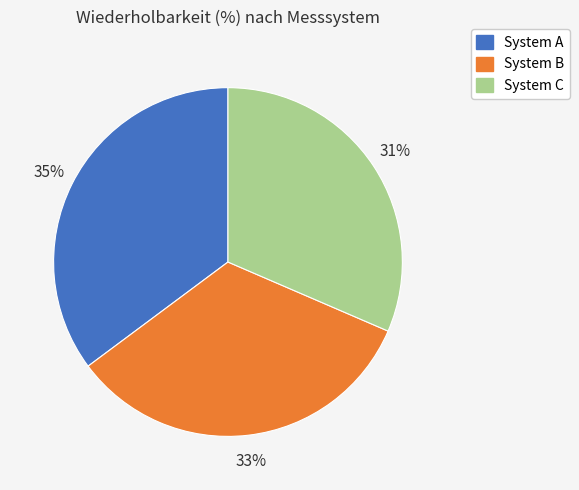

Between System B and System A, which is larger?

System A